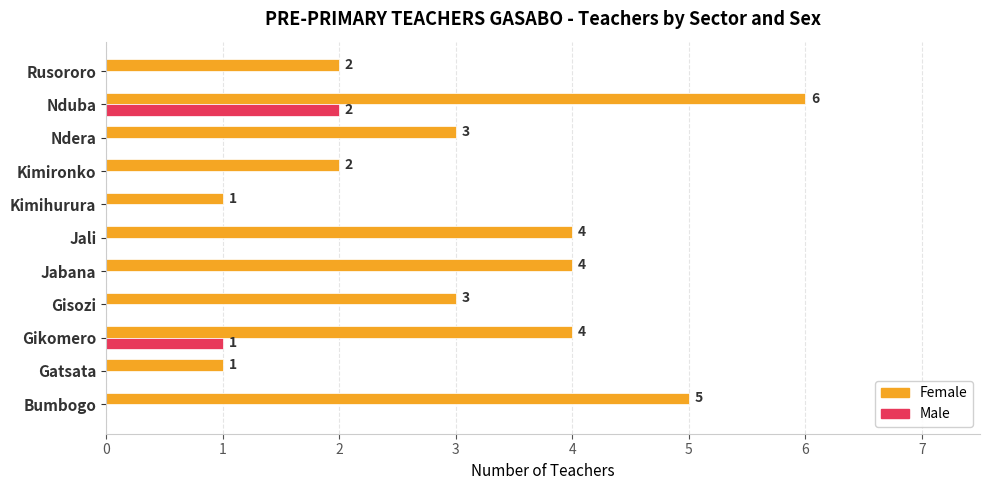

How many data points does each series have?

11